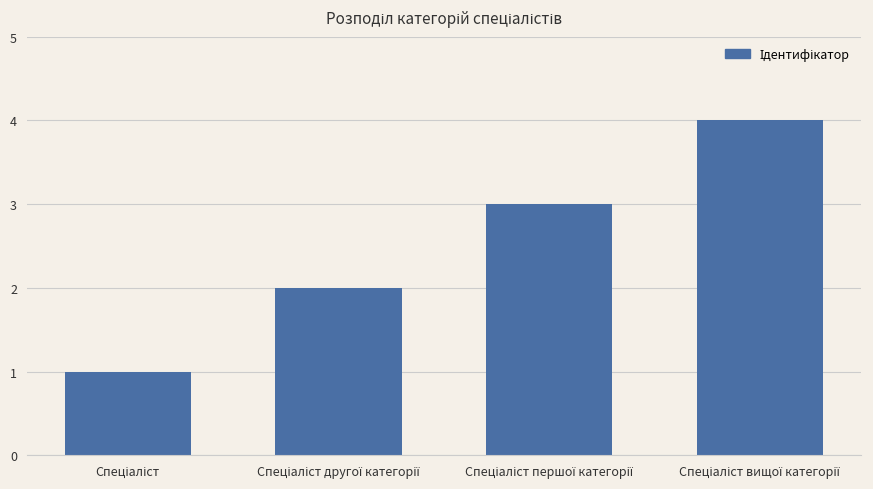

What is the sum of all values?

10